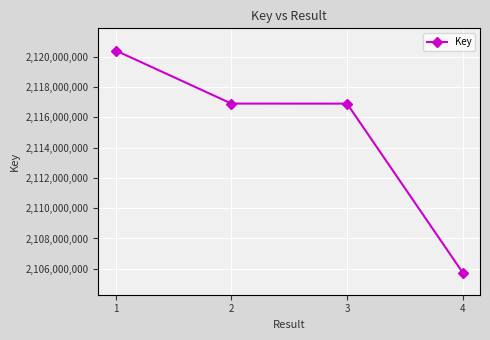

Approximately how many times larger is the value at 4 compared to 3?

1.0